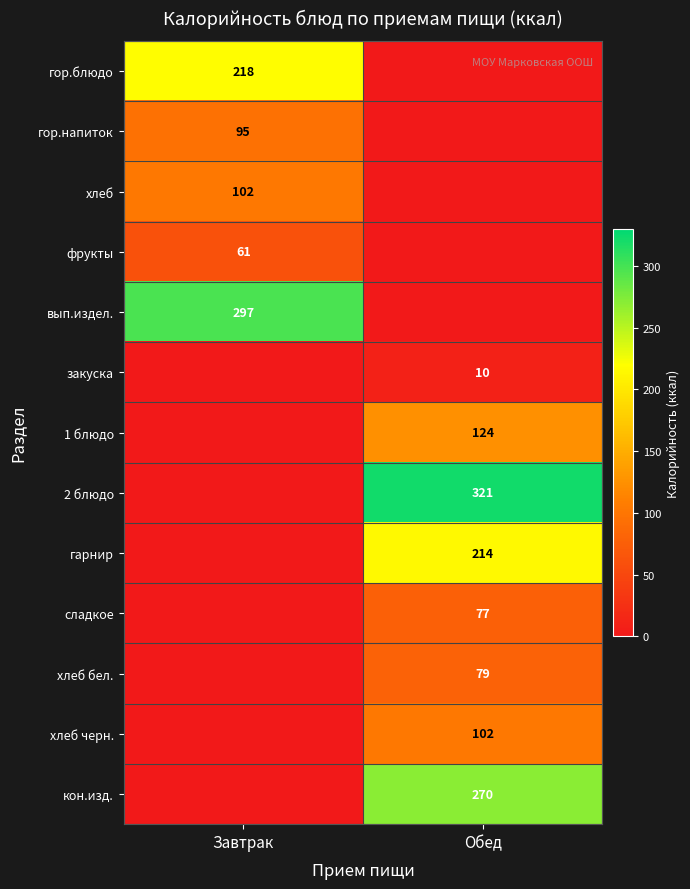

True or false: сладкое has a value of 33 at Обед.

False